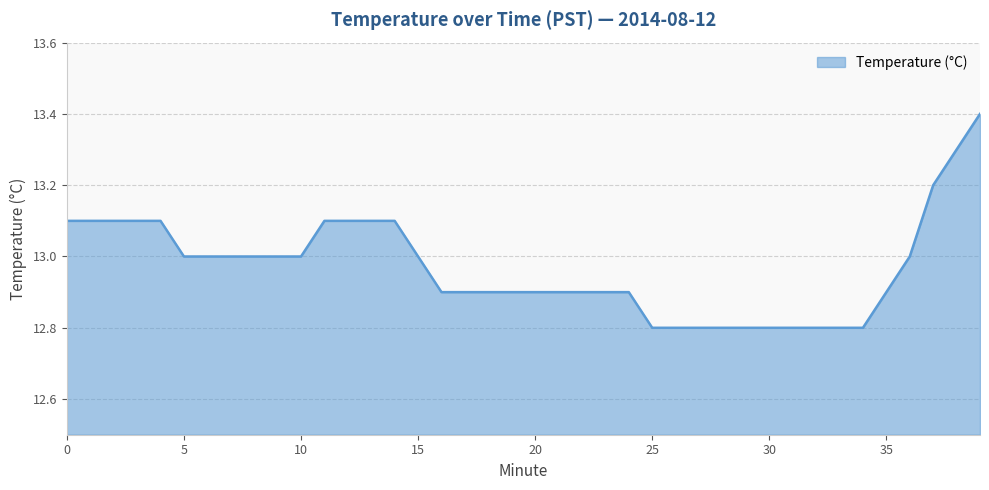

What is the greatest value displayed?

13.4